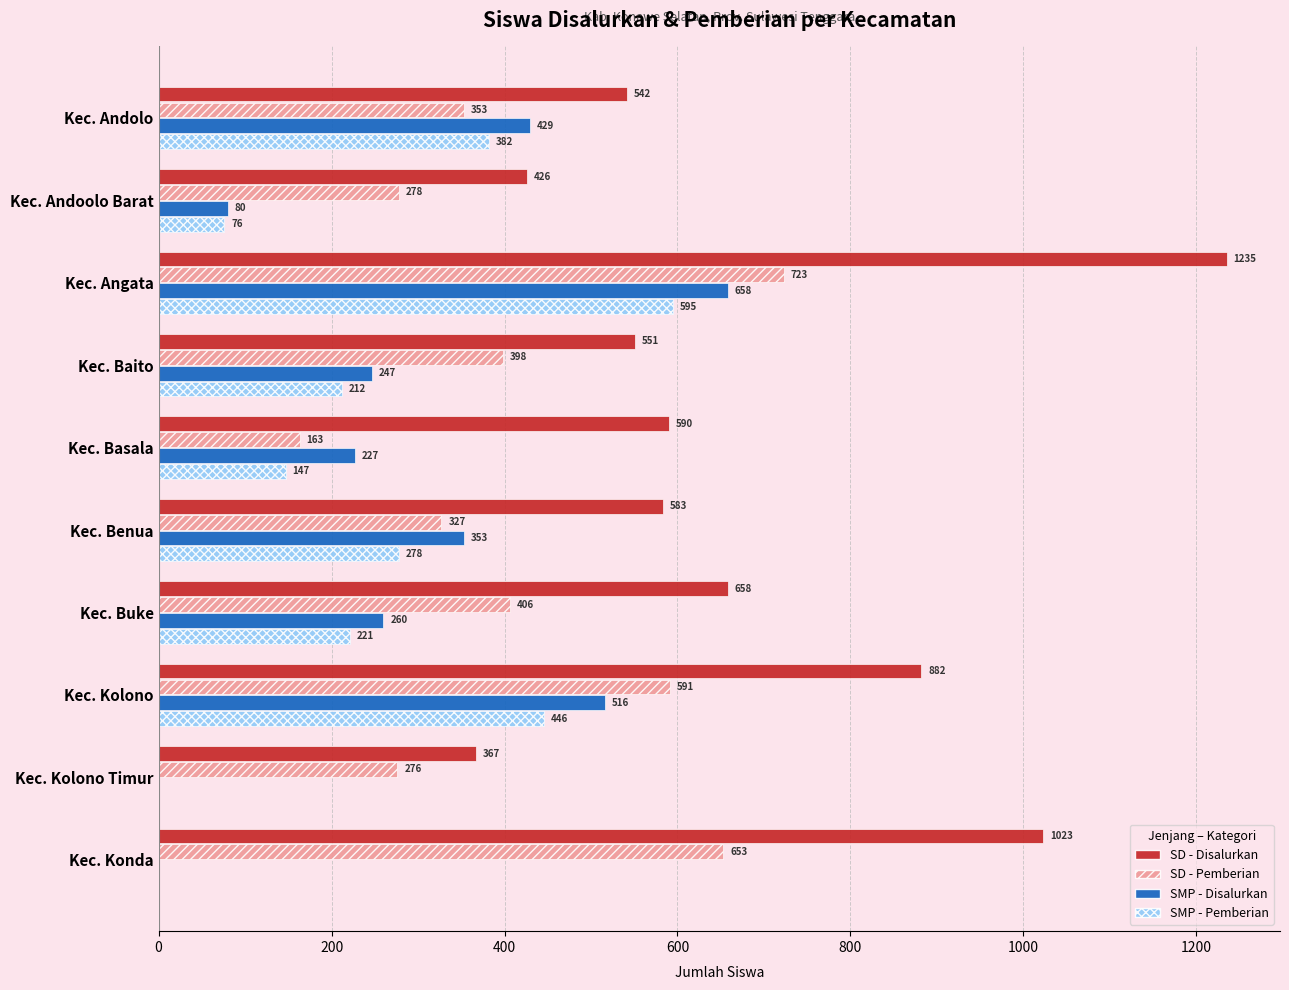

Count the SMP - Disalurkan values in the range 80 to 429.

6